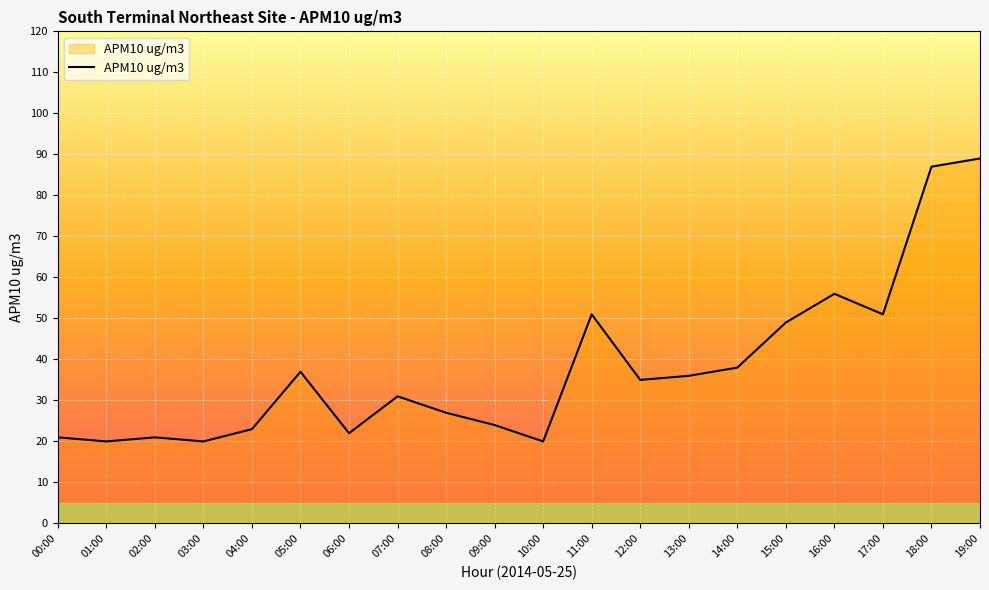

At which category does the data reach its first local valley?

01:00